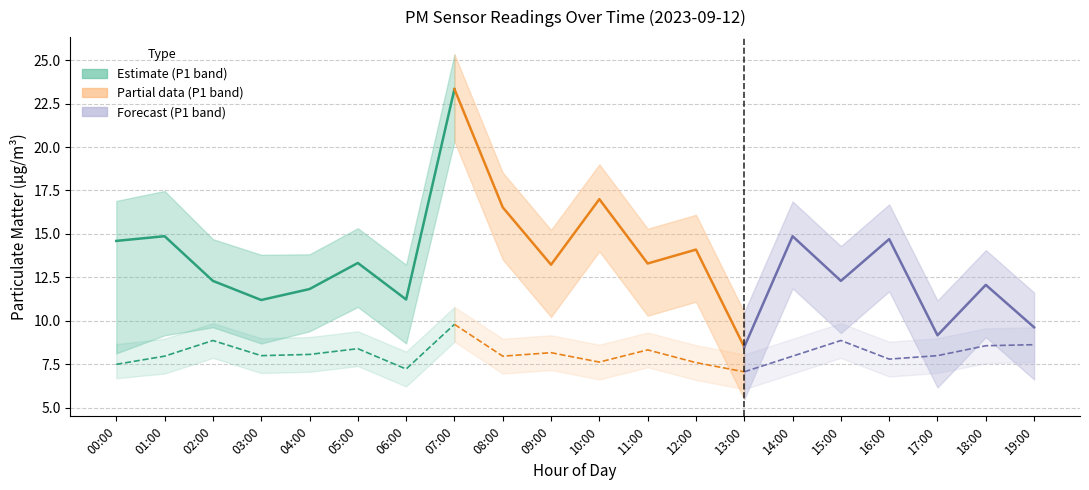

What is the value of the P2_lower point at the 14th from the left?

6.1